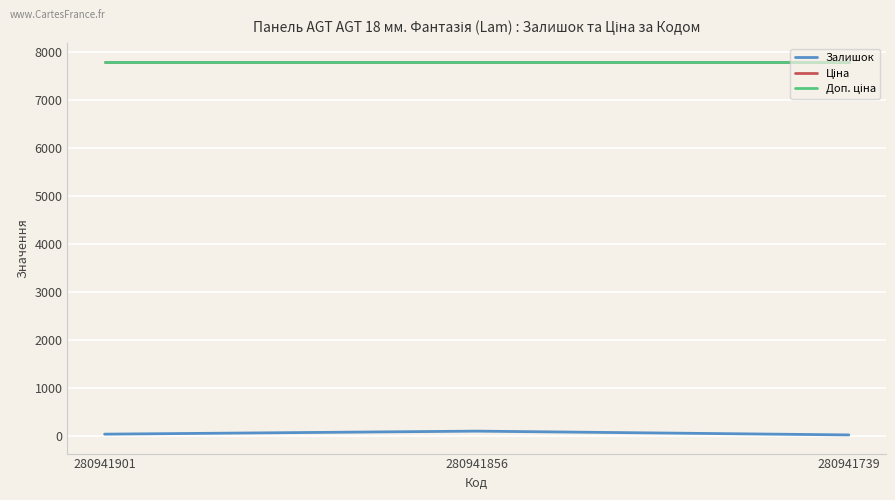

What is the spread (max minus min) of values at 280941856?

7690.9